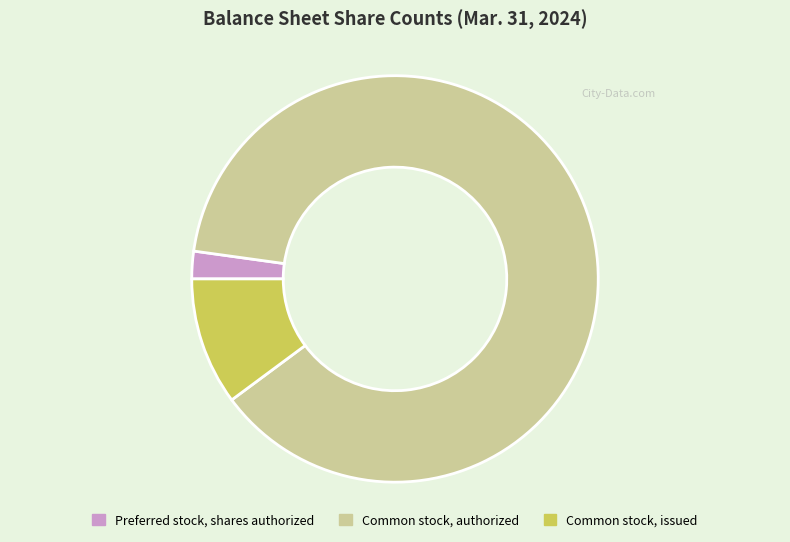

How many segments does this pie chart have?

3